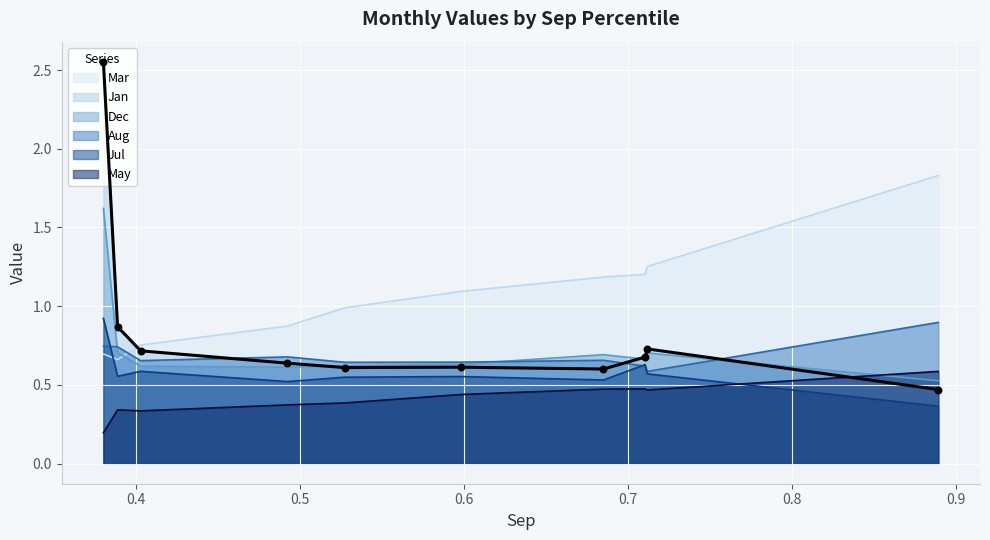

Which series contains the lowest Y value?

May